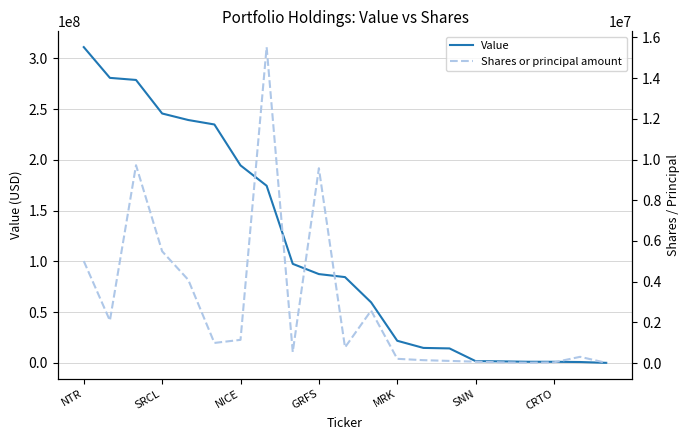

How many lines are shown in the chart?

2